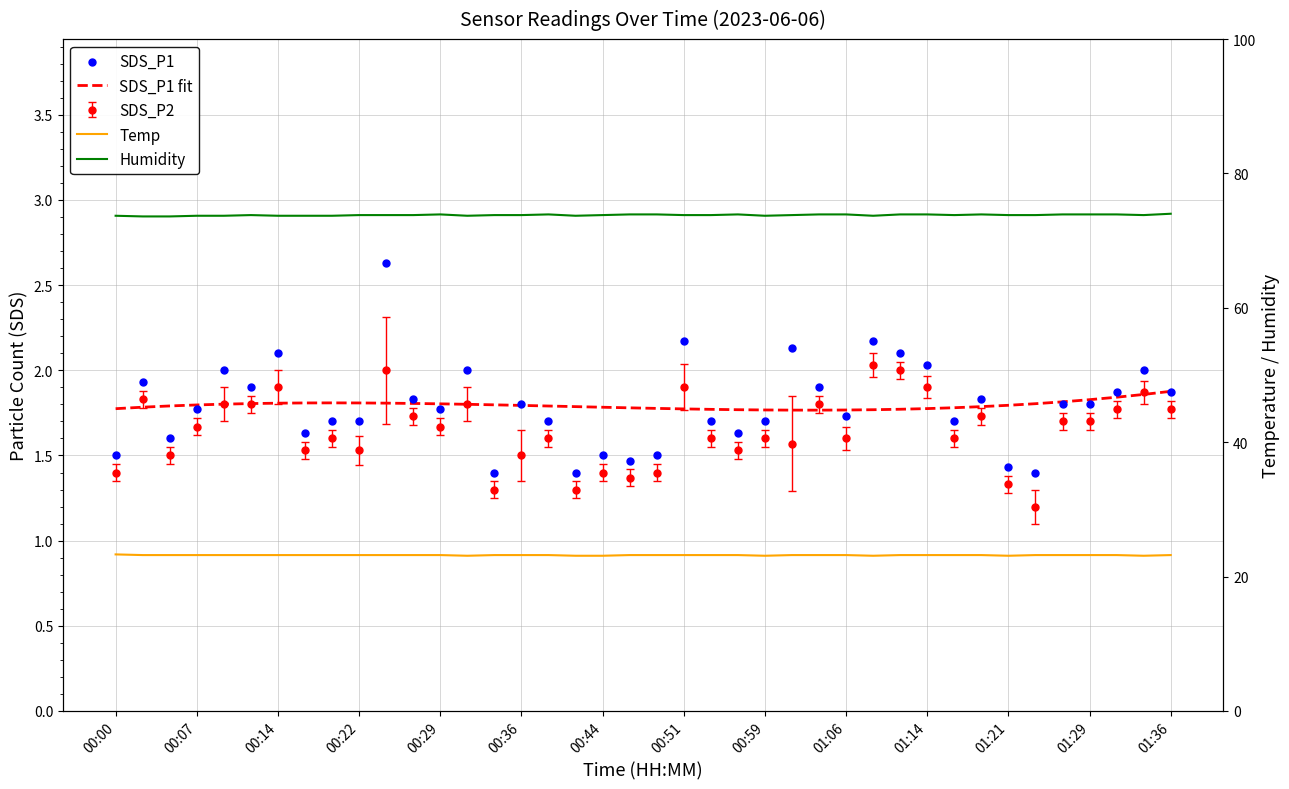

Which series has the largest Y range (max minus min)?

SDS_P1